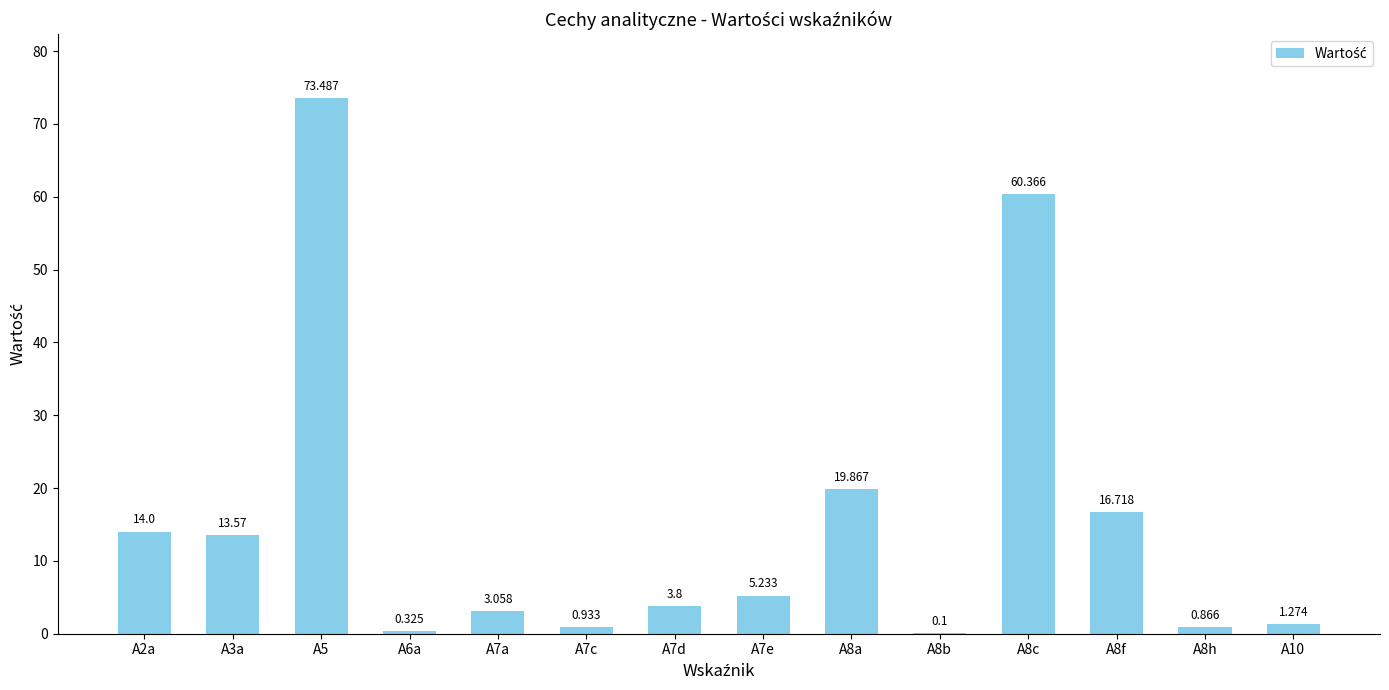

What is the difference between the maximum and minimum values?

73.4